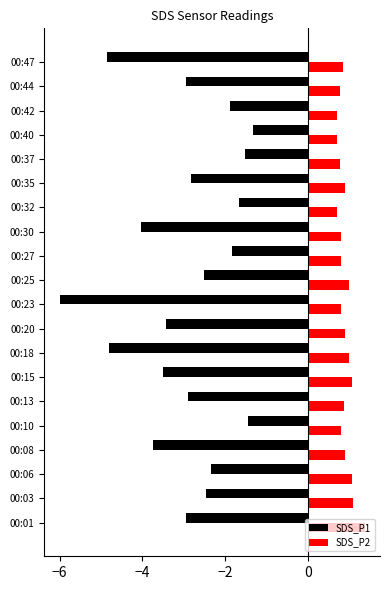

What is the sum of all SDS_P2 values?

17.9